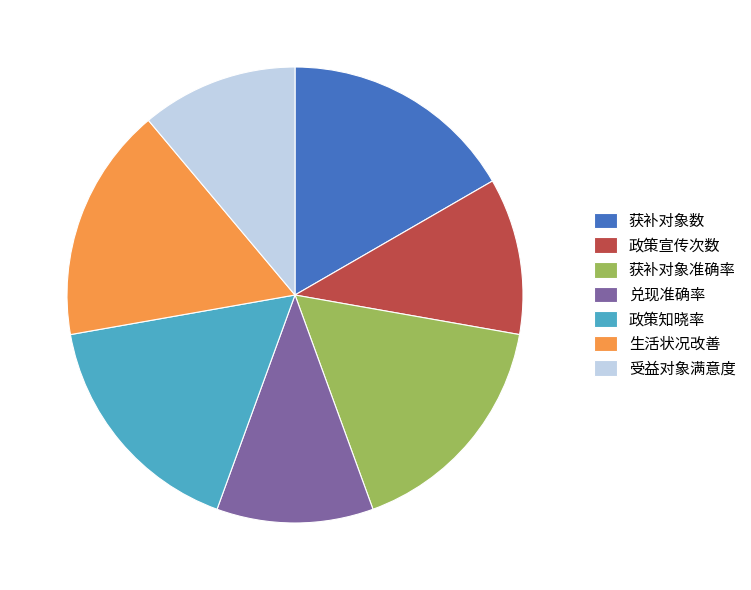

True or false: 兑现准确率 accounts for 17% of the total.

False